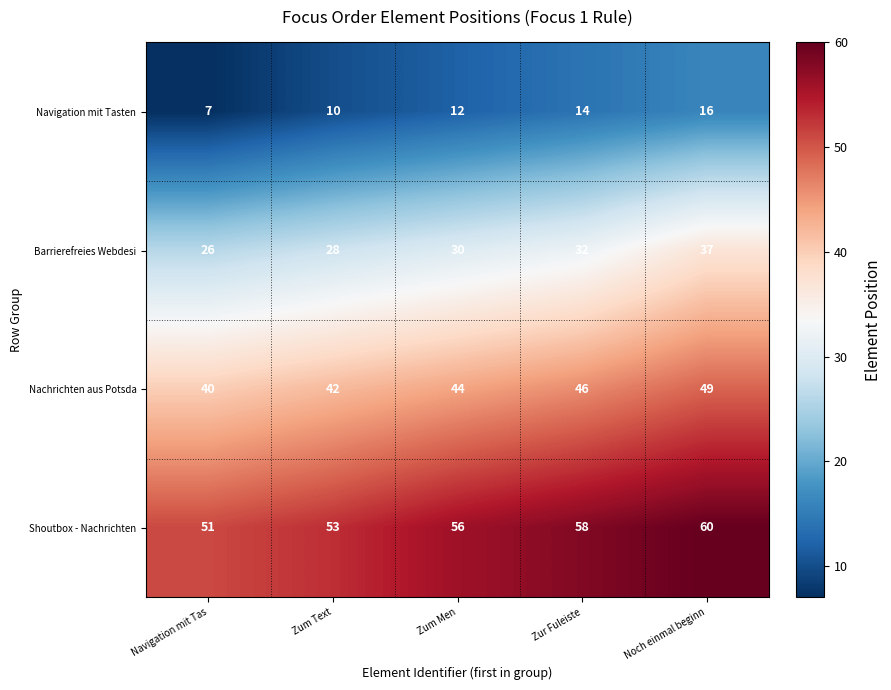

What is the smallest value displayed?

7